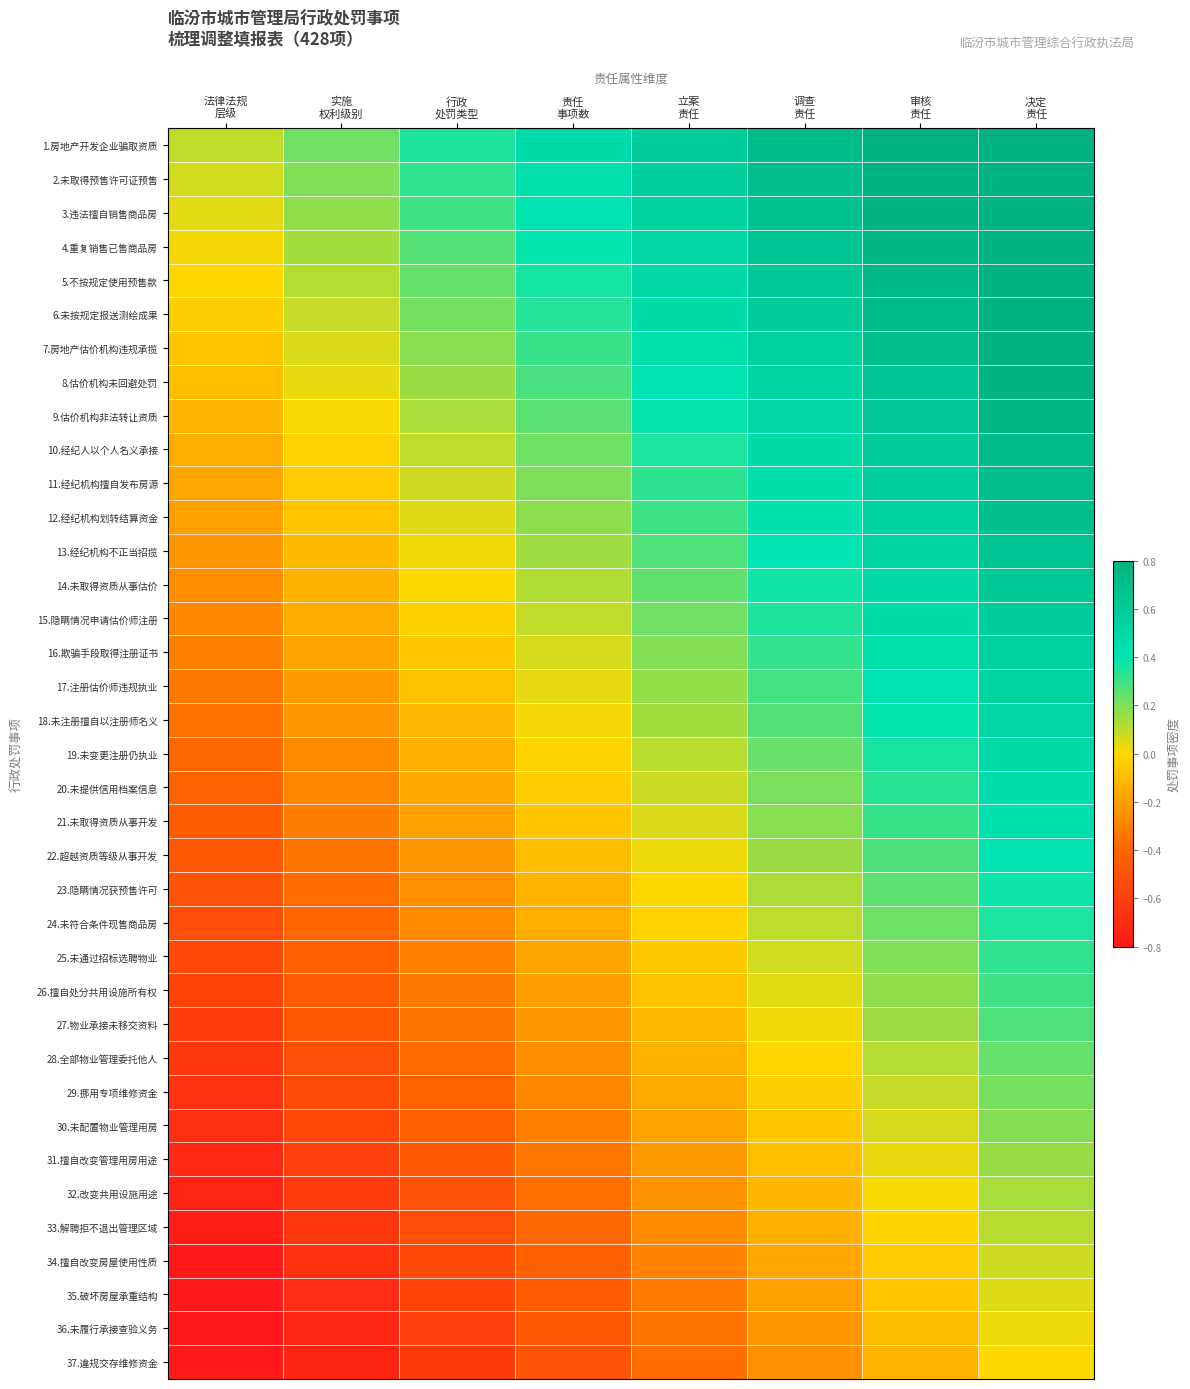

Rank the series at 审核 责任 from highest to lowest value.

1.房地产开发企业骗取资质, 2.未取得预售许可证预售, 3.违法擅自销售商品房, 4.重复销售已售商品房, 5.不按规定使用预售款, 6.未按规定报送测绘成果, 7.房地产估价机构违规承揽, 8.估价机构未回避处罚, 9.估价机构非法转让资质, 10.经纪人以个人名义承接, 11.经纪机构擅自发布房源, 12.经纪机构划转结算资金, 13.经纪机构不正当招揽, 14.未取得资质从事估价, 15.隐瞒情况申请估价师注册, 16.欺骗手段取得注册证书, 17.注册估价师违规执业, 18.未注册擅自以注册师名义, 19.未变更注册仍执业, 20.未提供信用档案信息, 21.未取得资质从事开发, 22.超越资质等级从事开发, 23.隐瞒情况获预售许可, 24.未符合条件现售商品房, 25.未通过招标选聘物业, 26.擅自处分共用设施所有权, 27.物业承接未移交资料, 28.全部物业管理委托他人, 29.挪用专项维修资金, 30.未配置物业管理用房, 31.擅自改变管理用房用途, 32.改变共用设施用途, 33.解聘拒不退出管理区域, 34.擅自改变房屋使用性质, 35.破坏房屋承重结构, 36.未履行承接查验义务, 37.違规交存维修资金